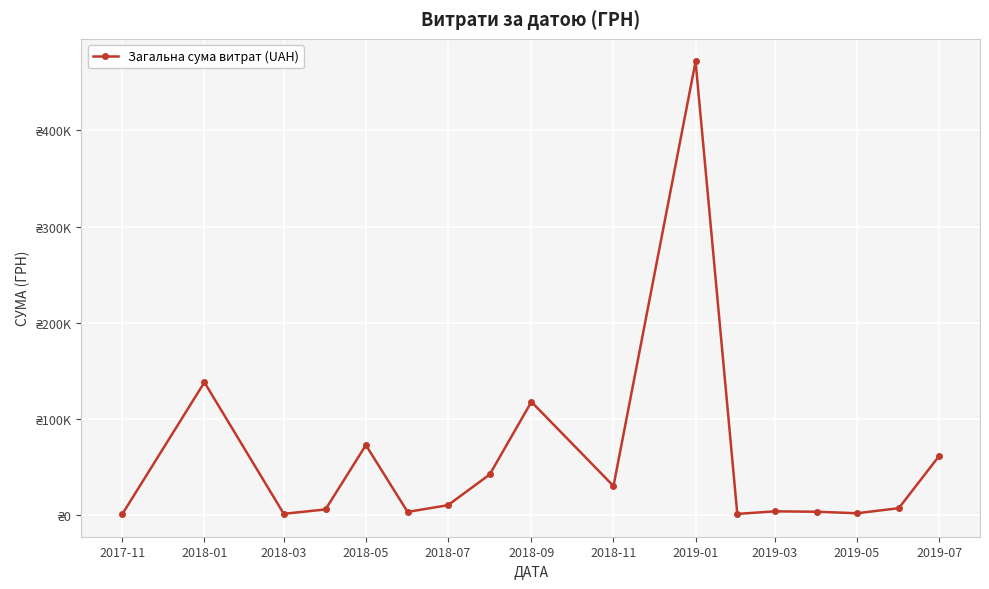

At which label is the value closest to 236280?

2018-01